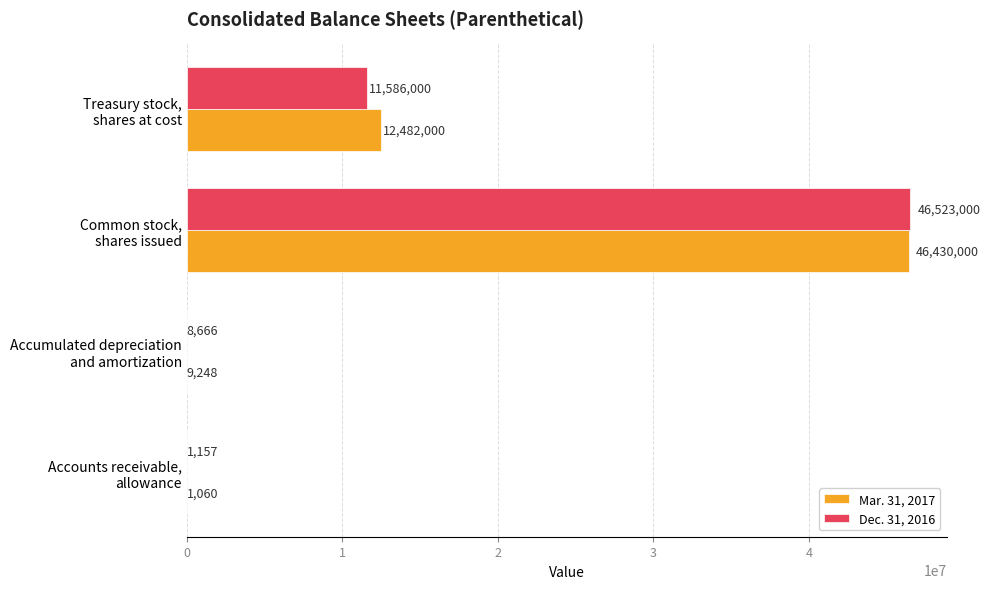

What is the sum of all Mar. 31, 2017 values?

58922308